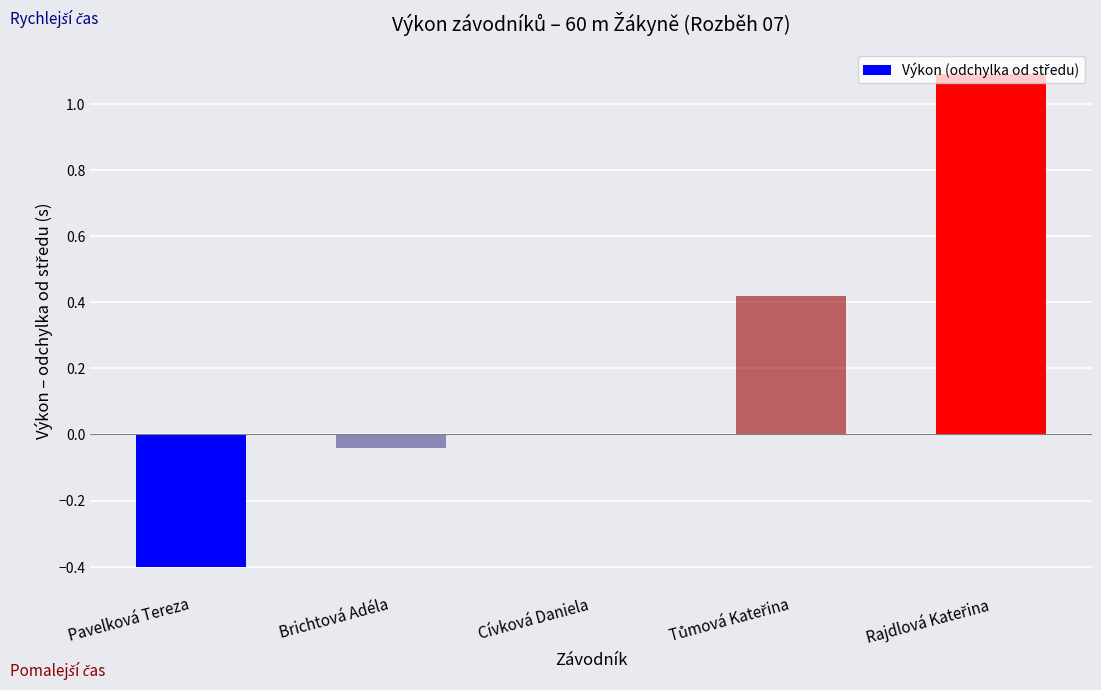

The value at Cívková Daniela is -0.6. True or false?

False